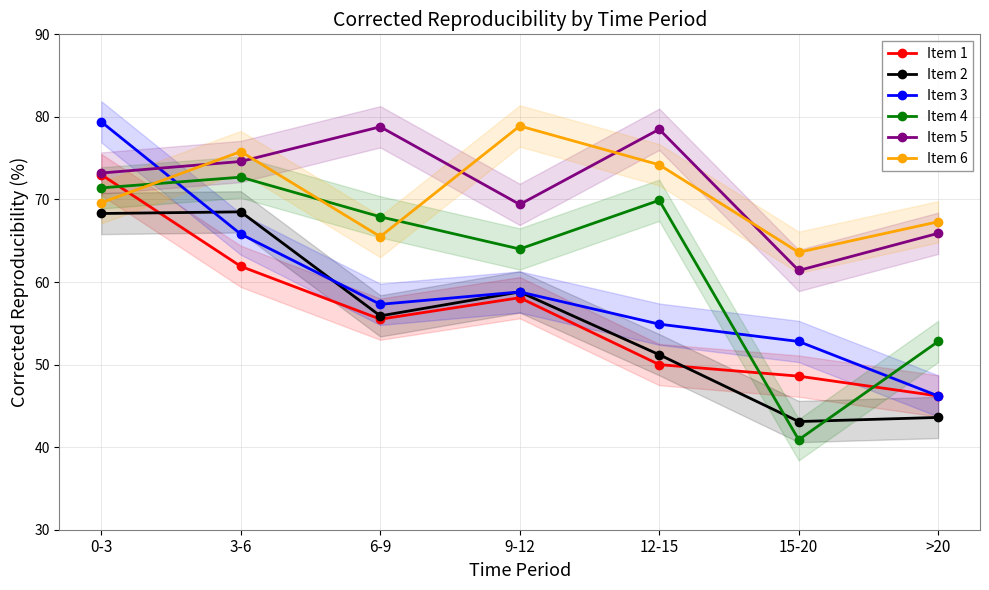

What are all the series names shown in the legend?

Item 1, Item 2, Item 3, Item 4, Item 5, Item 6